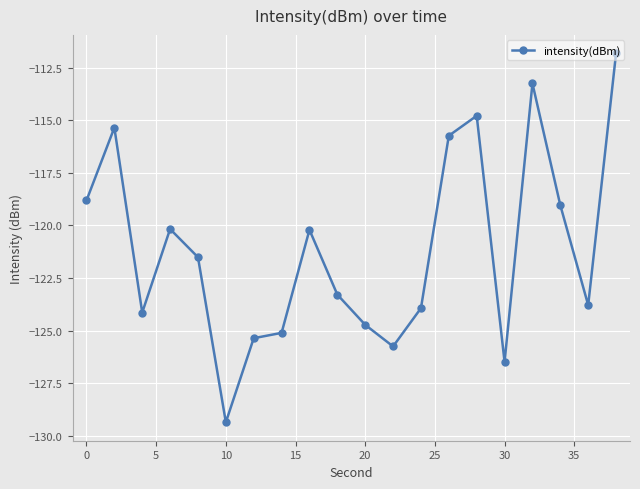

What is the maximum value shown in the chart?

-111.8